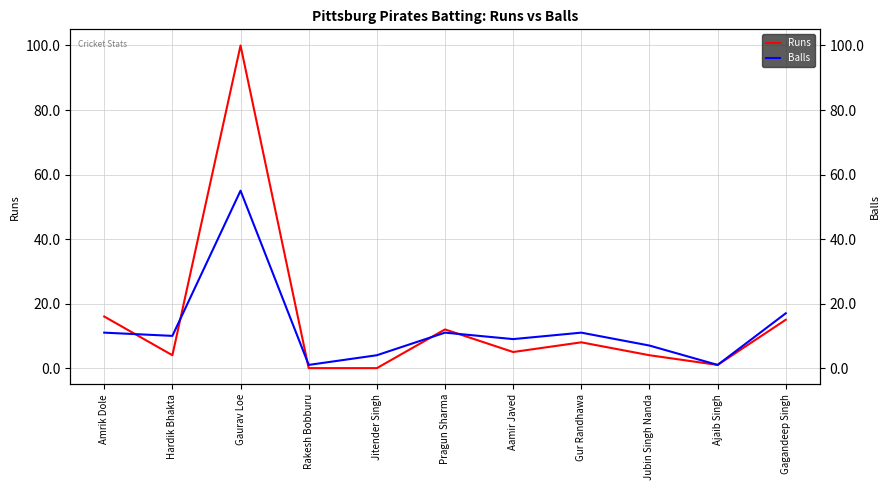

What is the label of the 10th point from the left?

Ajaib Singh